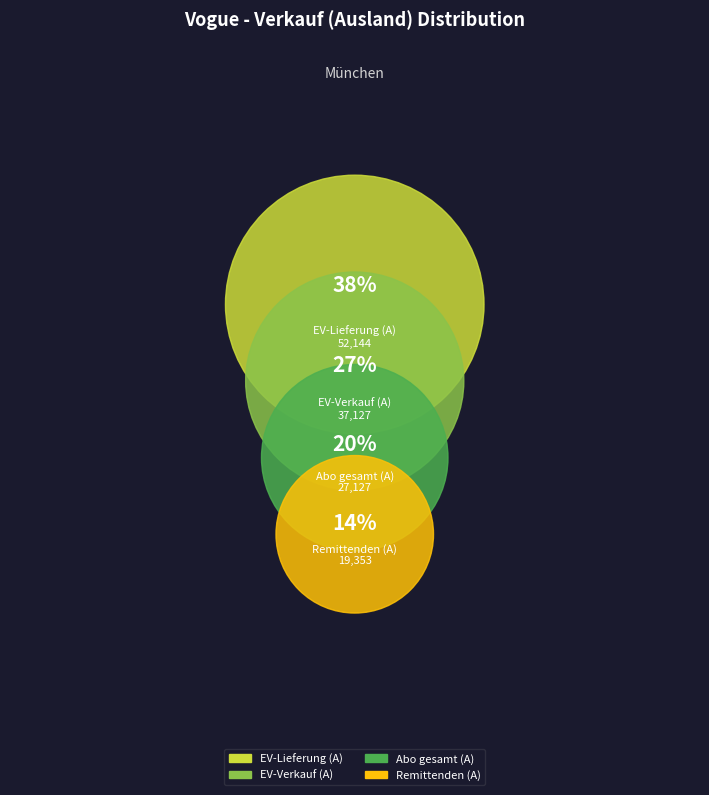

Does EV-Lieferung (A) represent more than half of the total?

No